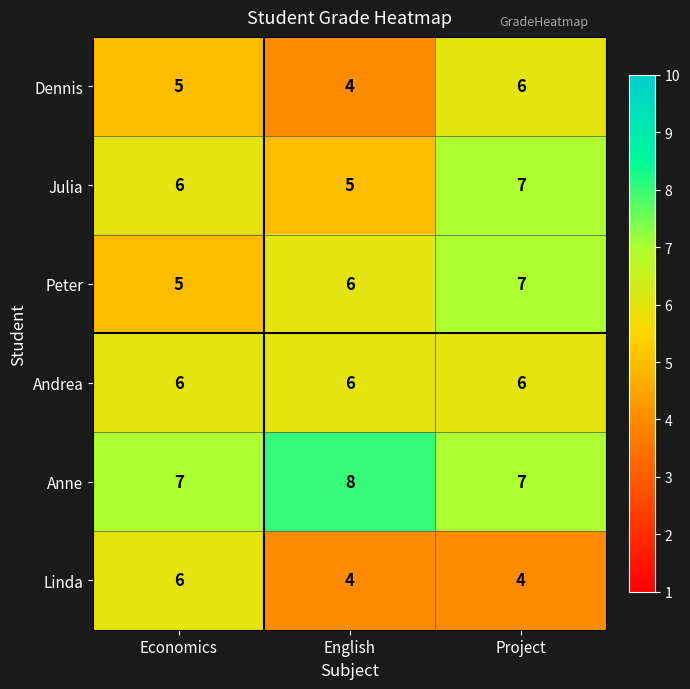

True or false: Andrea has a value of 8 at English.

False